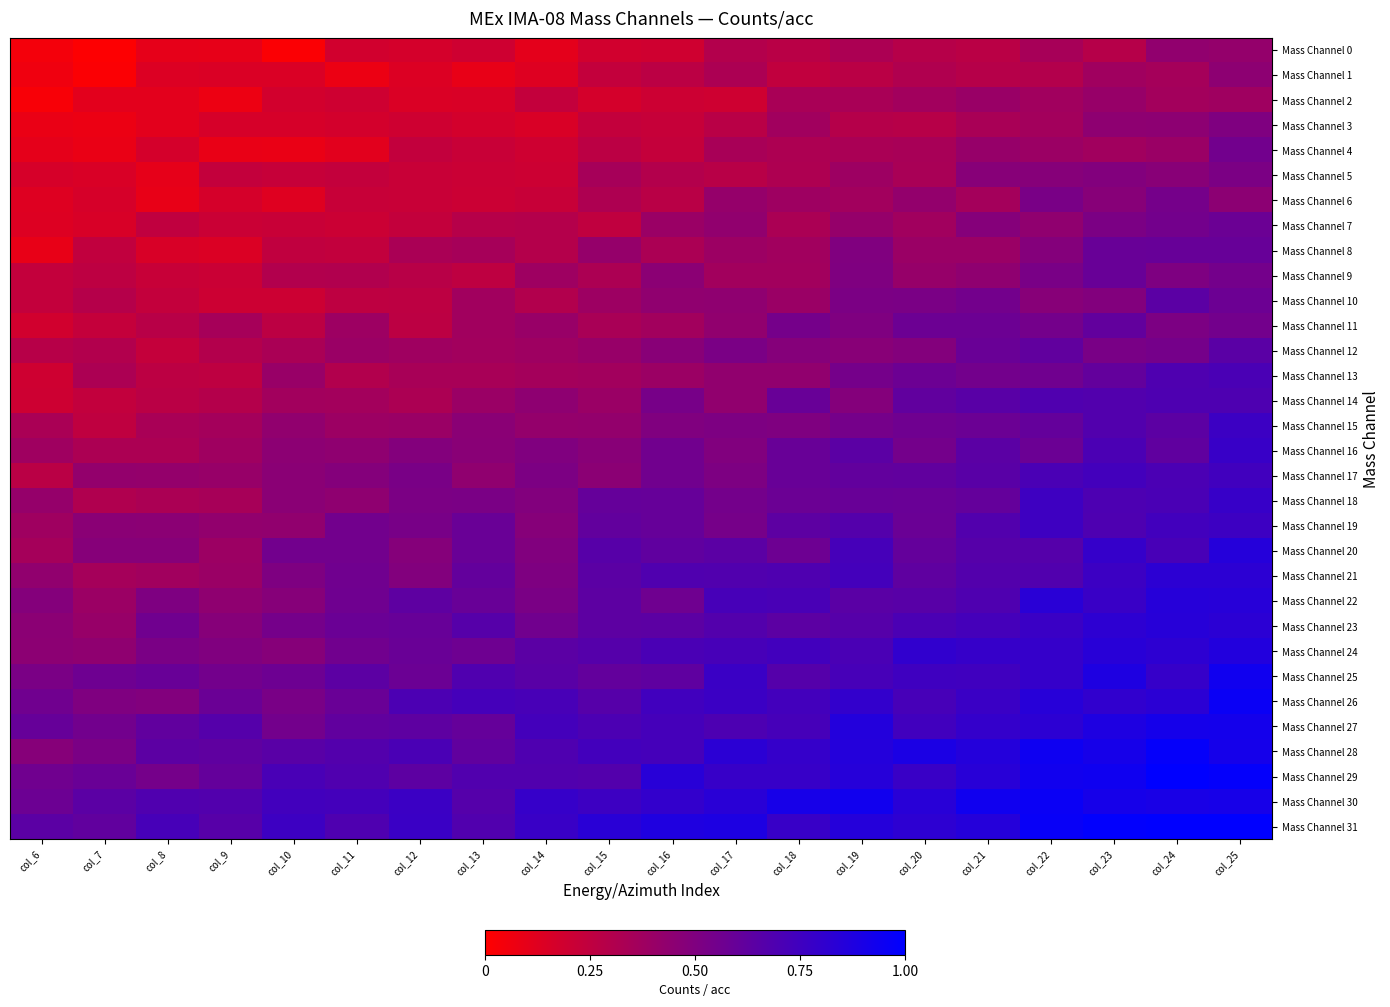

At which category is the sum across all series the highest?

col_25